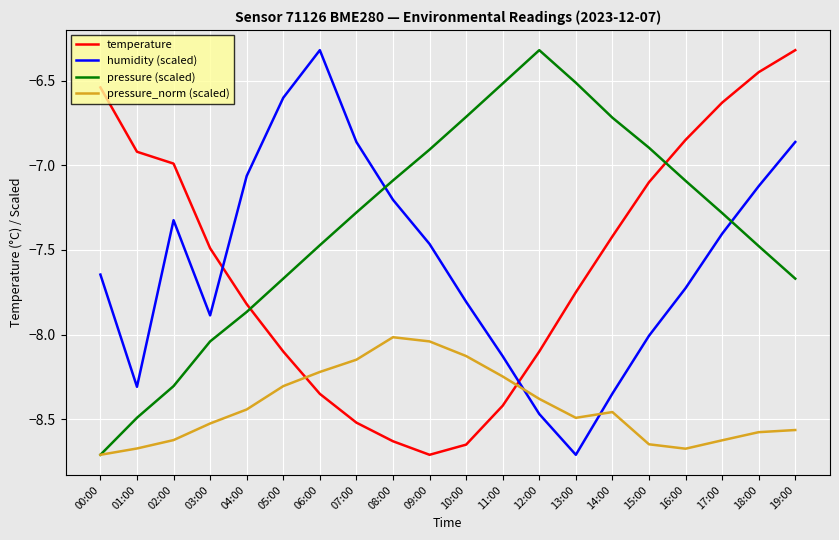

Which series ends up on top after the final intersection of humidity (scaled) and pressure (scaled)?

humidity (scaled)